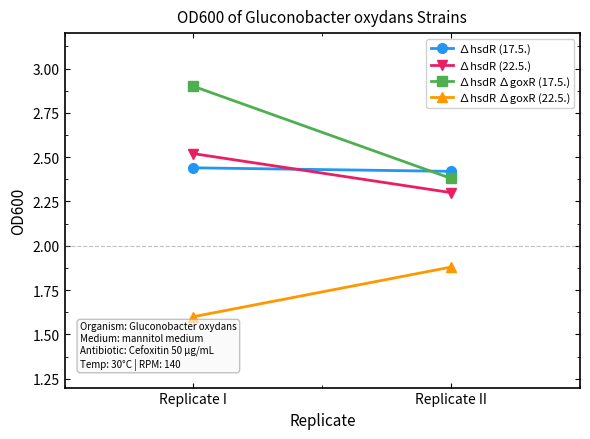

How many ∆hsdR (22.5.) values are between 2 and 3?

2